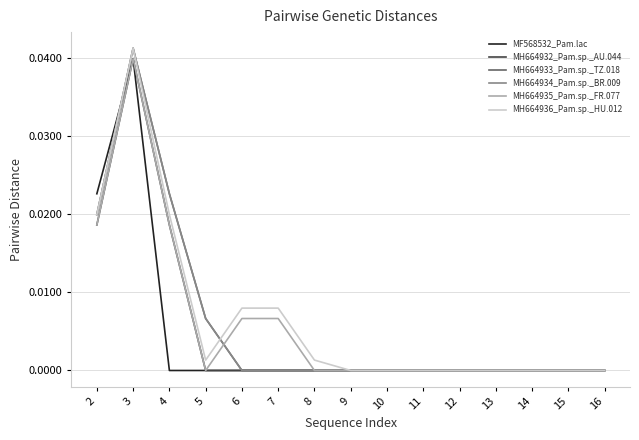

Is this an area chart (filled region under the line)?

No